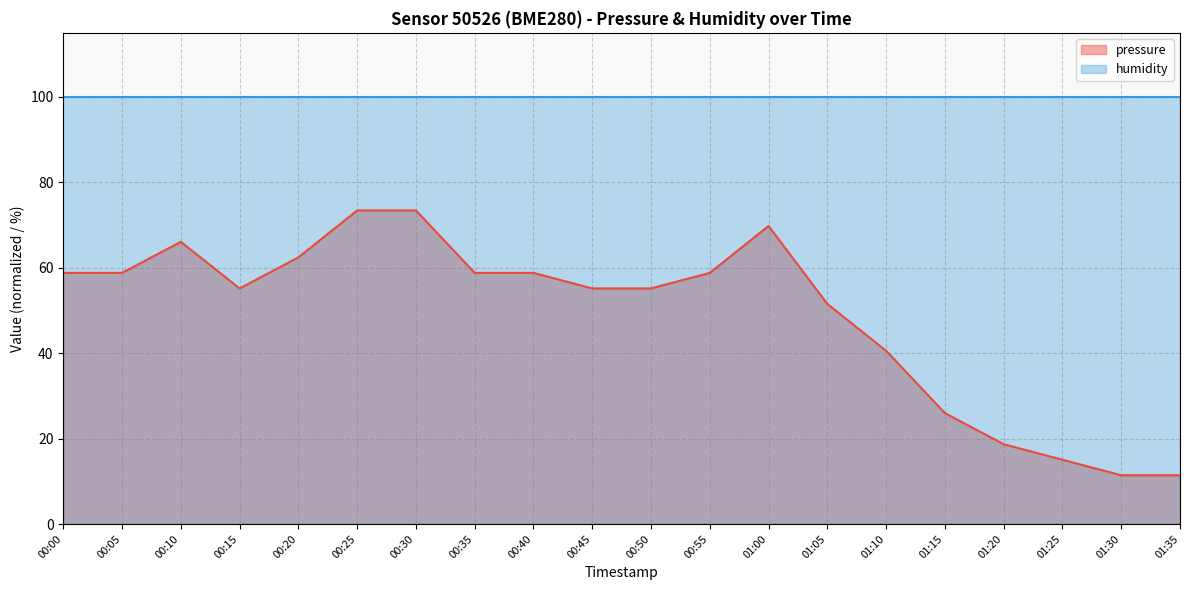

What is the change in value from 00:20 to 01:20?

-43.7